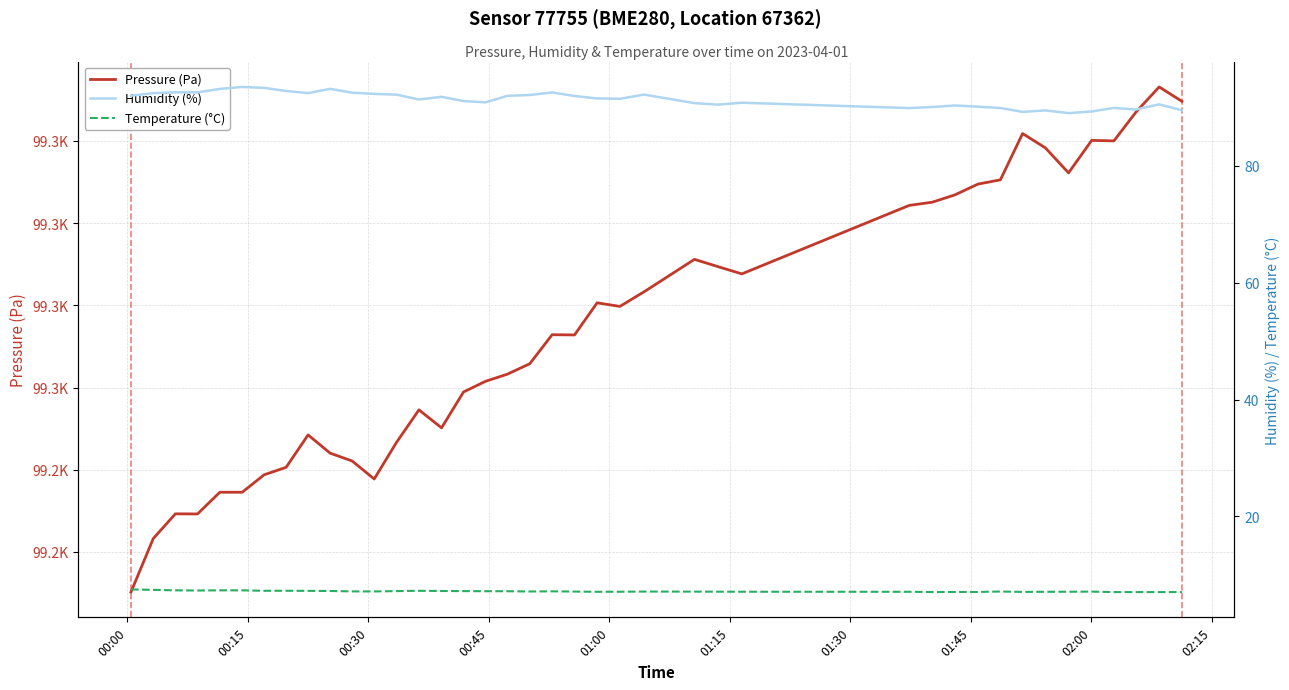

Which series has the widest spread of values?

Pressure (Pa)